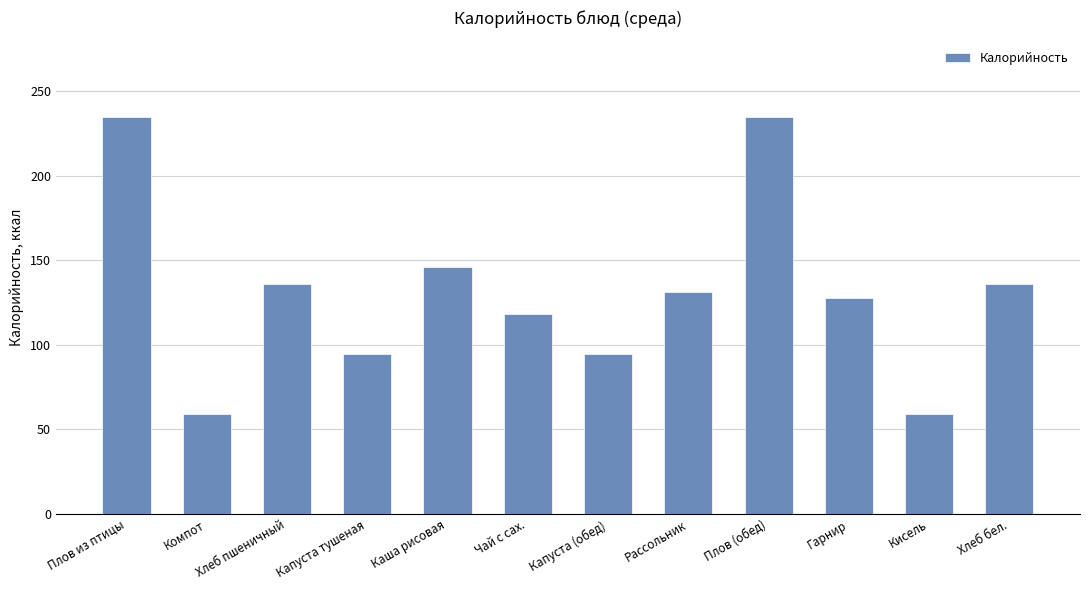

Read the value at Капуста (обед).

94.5